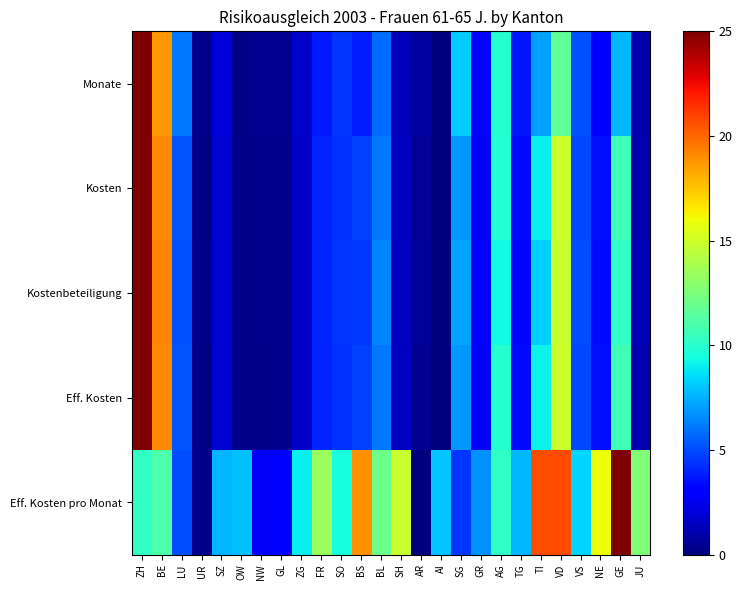

At how many categories does at least one series exceed 3?

23